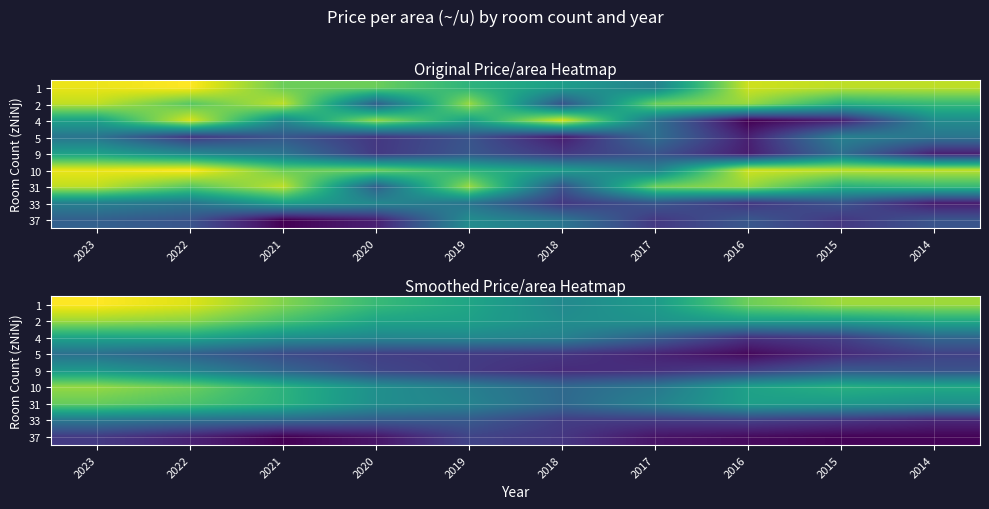

What is the spread (max minus min) of values at 2021?

22.8